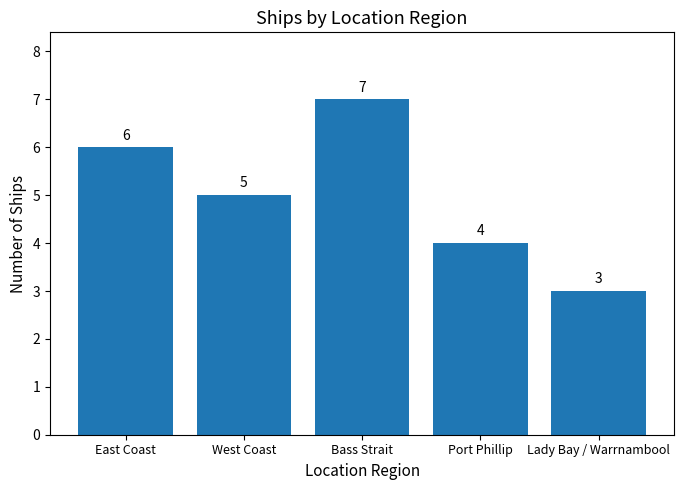

Approximately how many times larger is the value at East Coast compared to Lady Bay / Warrnambool?

2.0